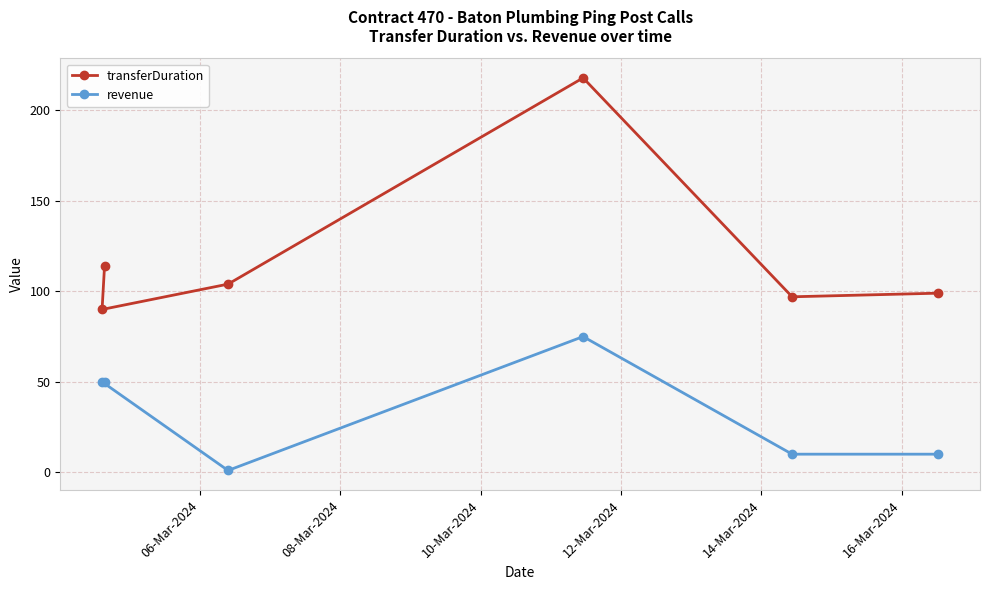

Which series has the widest spread of values?

transferDuration